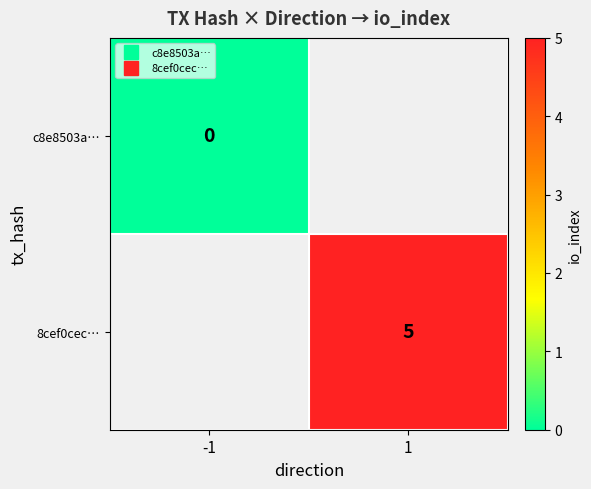

Where is c8e8503a… nearest to the value 0?

-1